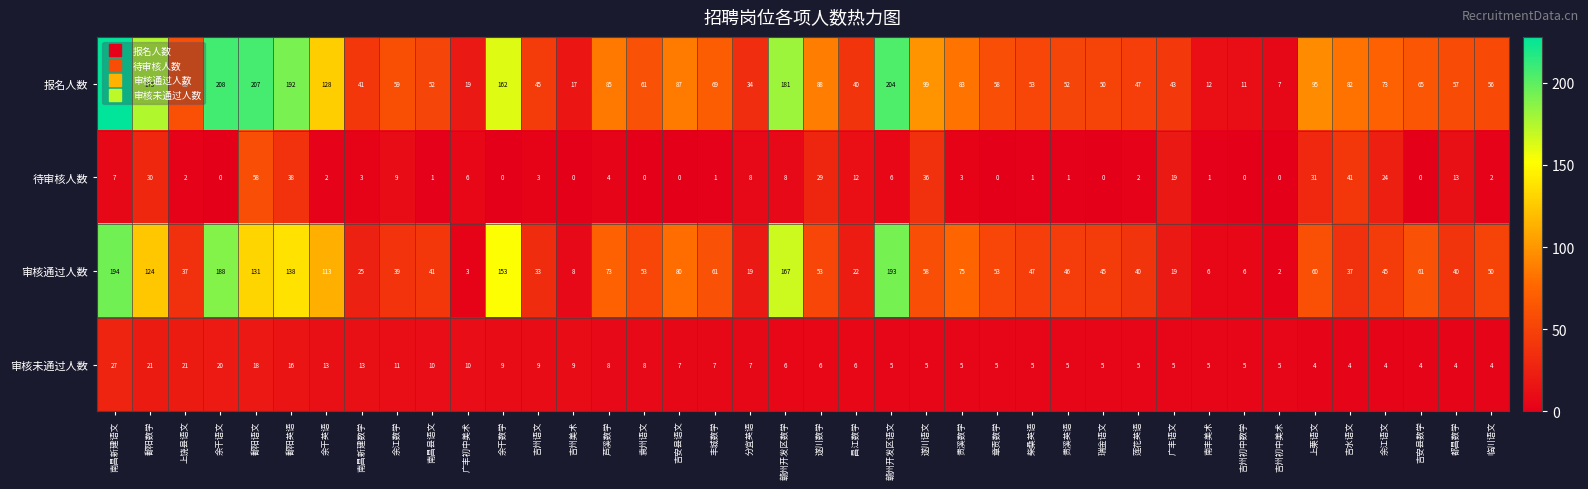

What is the sum of all 待审核人数 values?

401